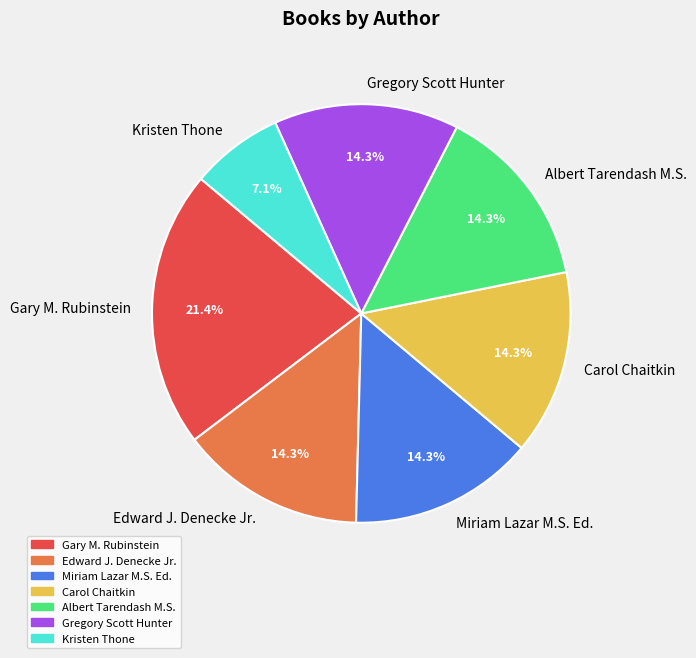

The Gregory Scott Hunter slice represents 9% of the pie. True or false?

False